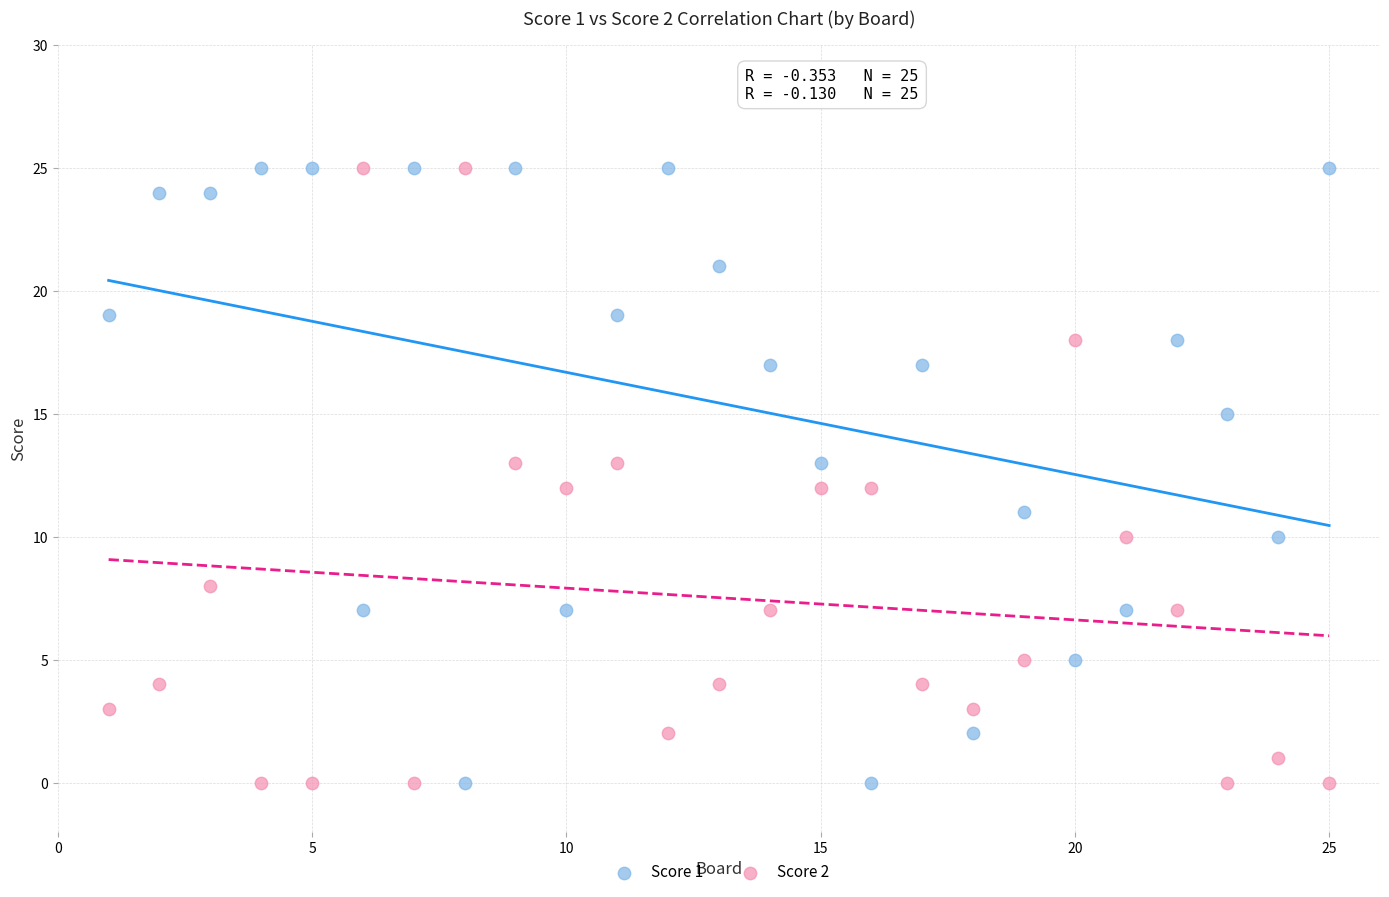

Across all data points, what is the range of Y values (max minus min)?

25